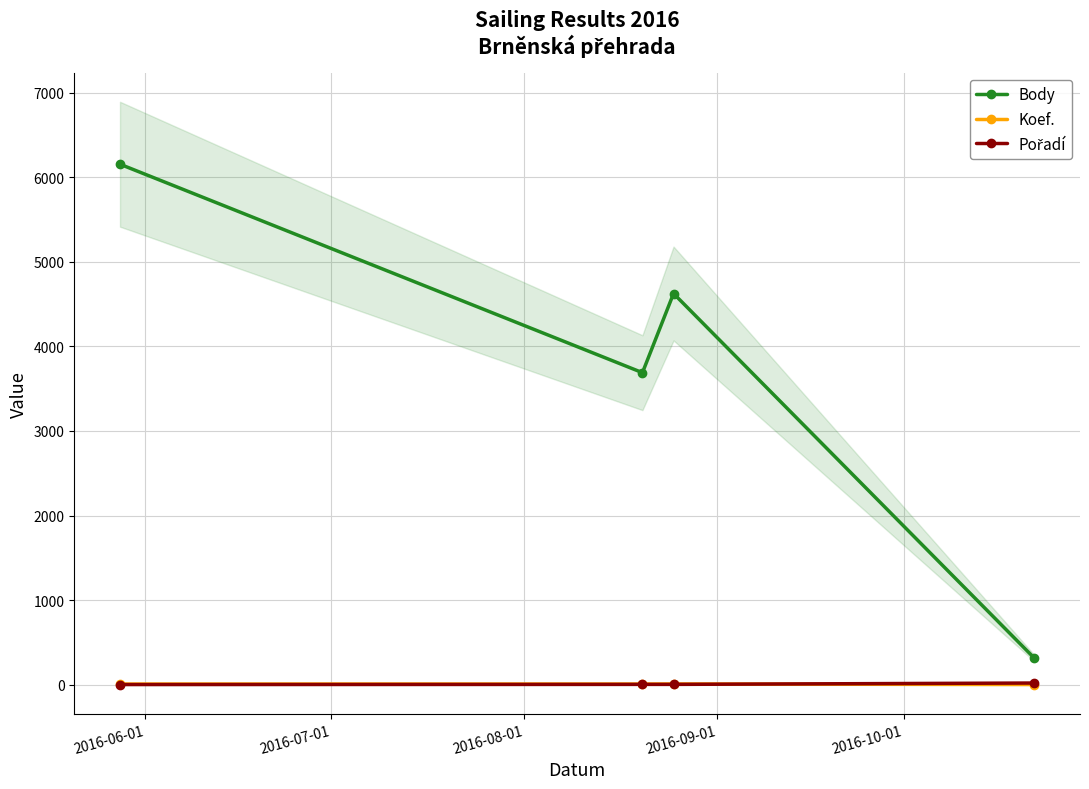

What is the sum of all Pořadí values?

26